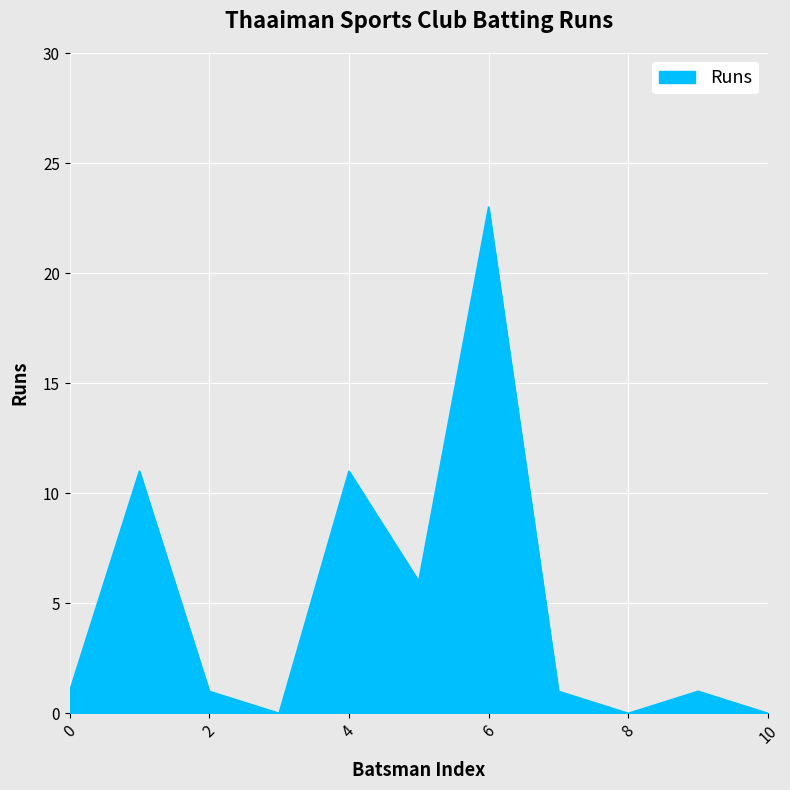

What is the difference between the maximum and minimum values?

23